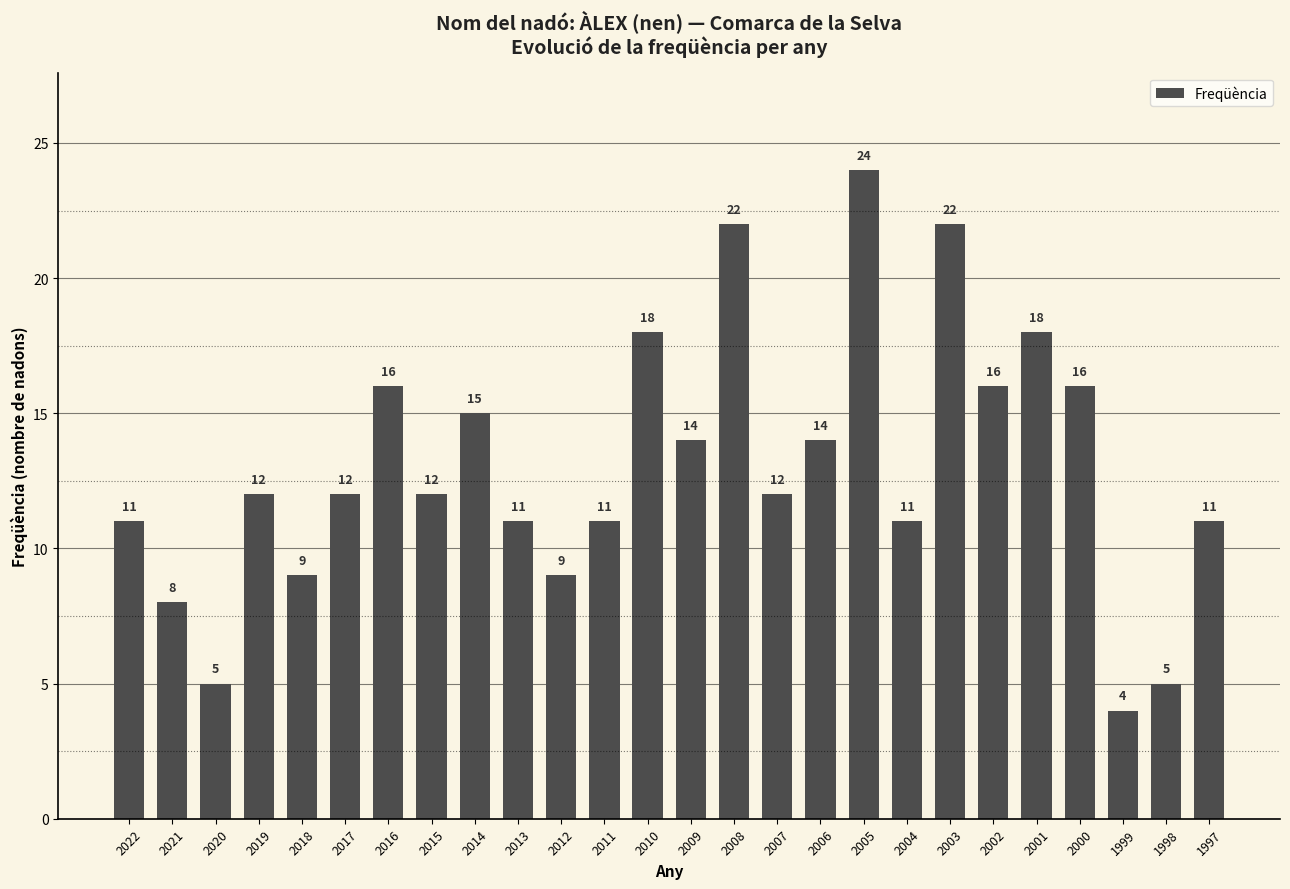

What is the value of the 1st bar from the left?

11